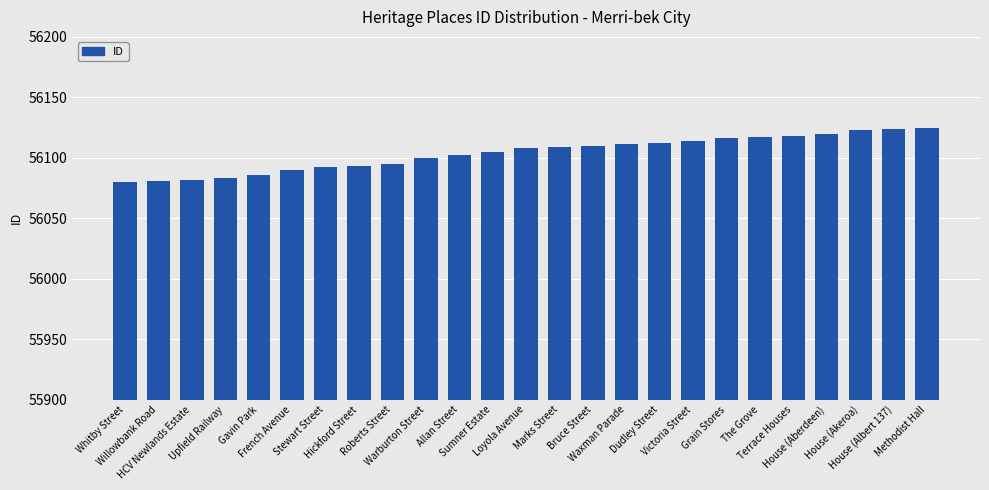

What is the sum of all values?

1402596